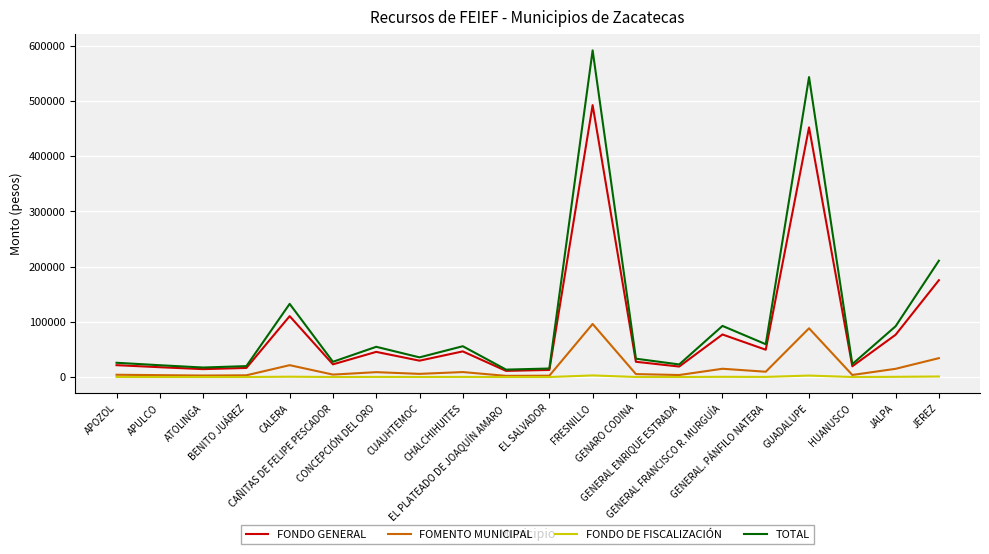

Where does the FONDO DE FISCALIZACIÓN series first go above 181?

CALERA